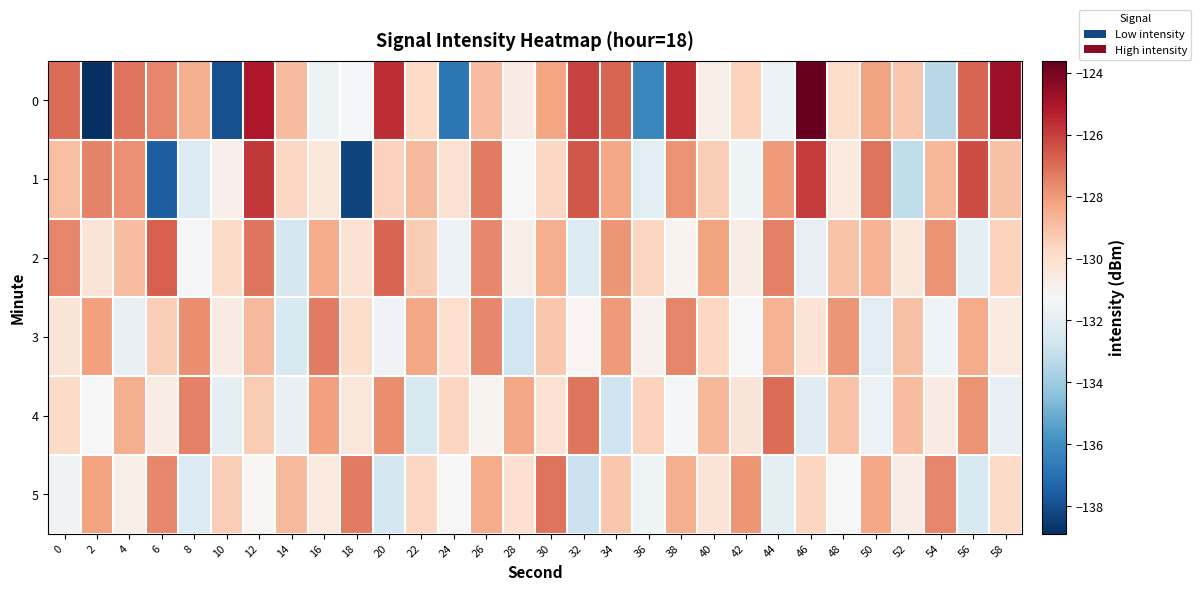

Reading left to right, extract all data points from this chart.

0: 0=-127.0	2=-138.9	4=-127.2	6=-127.6	8=-128.6	10=-138.0	12=-125.1	14=-128.8	16=-131.6	18=-131.4	20=-125.6	22=-129.7	24=-136.7	26=-128.9	28=-130.6	30=-128.2	32=-126.1	34=-126.8	36=-136.2	38=-125.6	40=-130.8	42=-129.5	44=-131.7	46=-123.6	48=-129.8	50=-128.2	52=-129.2	54=-133.4	56=-126.8	58=-124.7
1: 0=-129.0	2=-127.5	4=-127.8	6=-137.6	8=-132.3	10=-130.9	12=-125.9	14=-129.7	16=-130.4	18=-138.3	20=-129.5	22=-128.8	24=-130.1	26=-127.3	28=-131.2	30=-129.7	32=-126.5	34=-128.3	36=-132.1	38=-127.8	40=-129.4	42=-131.6	44=-128.0	46=-125.9	48=-130.5	50=-127.1	52=-133.2	54=-128.7	56=-126.3	58=-129.0
2: 0=-127.5	2=-130.2	4=-128.9	6=-126.7	8=-131.4	10=-129.8	12=-127.2	14=-132.6	16=-128.4	18=-130.1	20=-126.8	22=-129.3	24=-131.7	26=-127.6	28=-130.8	30=-128.5	32=-132.3	34=-127.9	36=-129.6	38=-131.0	40=-128.2	42=-130.7	44=-127.4	46=-131.9	48=-129.1	50=-128.6	52=-130.4	54=-127.8	56=-132.0	58=-129.5
3: 0=-130.3	2=-128.1	4=-131.8	6=-129.4	8=-127.7	10=-130.6	12=-128.8	14=-132.4	16=-127.3	18=-129.9	20=-131.5	22=-128.3	24=-130.0	26=-127.6	28=-132.7	30=-129.2	32=-131.1	34=-128.0	36=-130.9	38=-127.5	40=-129.7	42=-131.3	44=-128.6	46=-130.2	48=-127.9	50=-132.1	52=-129.0	54=-131.6	56=-128.4	58=-130.5
4: 0=-129.8	2=-131.2	4=-128.5	6=-130.7	8=-127.4	10=-132.0	12=-129.3	14=-131.8	16=-128.1	18=-130.4	20=-127.7	22=-132.5	24=-129.6	26=-131.0	28=-128.3	30=-130.1	32=-127.2	34=-132.8	36=-129.5	38=-131.4	40=-128.7	42=-130.3	44=-127.0	46=-132.2	48=-129.1	50=-131.7	52=-128.9	54=-130.6	56=-127.8	58=-131.9
5: 0=-131.5	2=-128.2	4=-130.8	6=-127.6	8=-132.3	10=-129.4	12=-131.1	14=-128.8	16=-130.5	18=-127.3	20=-132.6	22=-129.7	24=-131.3	26=-128.4	28=-130.0	30=-127.1	32=-132.9	34=-129.2	36=-131.6	38=-128.5	40=-130.2	42=-127.9	44=-132.0	46=-129.6	48=-131.2	50=-128.3	52=-130.7	54=-127.5	56=-132.4	58=-129.8